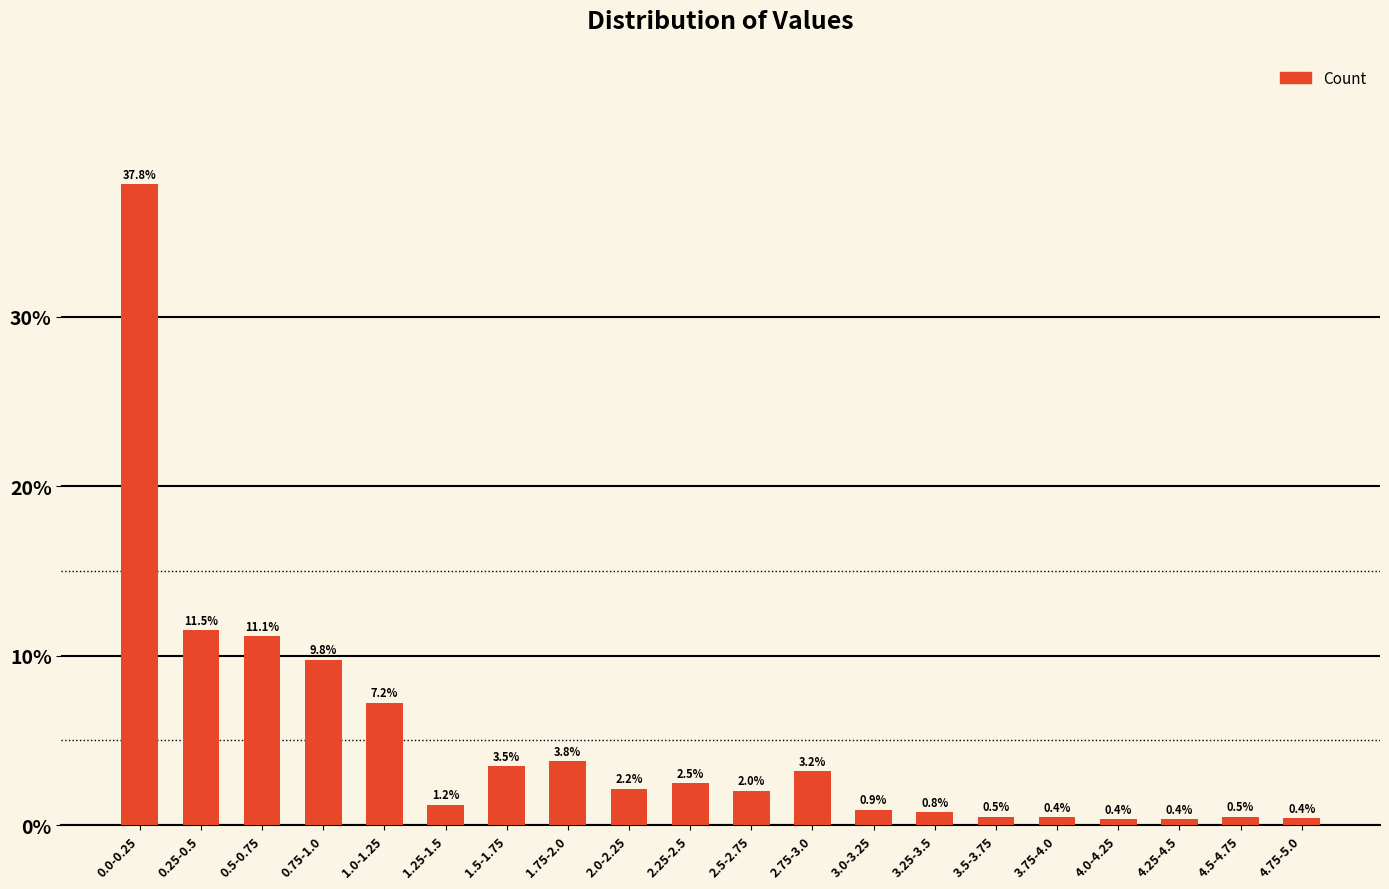

What is the difference between the values at 2.75-3.0 and 0.25-0.5?

8.3